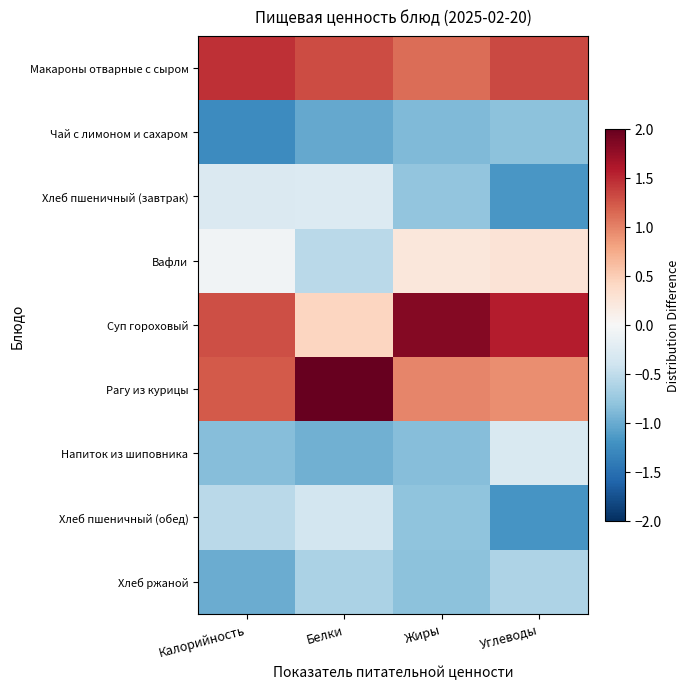

Reading left to right, extract all data points from this chart.

Макароны отварные с сыром: Калорийность=1.5	Белки=1.3	Жиры=1.1	Углеводы=1.3
Чай с лимоном и сахаром: Калорийность=-1.3	Белки=-1.0	Жиры=-0.9	Углеводы=-0.8
Хлеб пшеничный (завтрак): Калорийность=-0.3	Белки=-0.3	Жиры=-0.8	Углеводы=-1.2
Вафли: Калорийность=-0.1	Белки=-0.5	Жиры=0.2	Углеводы=0.3
Суп гороховый: Калорийность=1.3	Белки=0.4	Жиры=1.8	Углеводы=1.6
Рагу из курицы: Калорийность=1.2	Белки=2.1	Жиры=1.0	Углеводы=0.9
Напиток из шиповника: Калорийность=-0.8	Белки=-1.0	Жиры=-0.8	Углеводы=-0.3
Хлеб пшеничный (обед): Калорийность=-0.5	Белки=-0.4	Жиры=-0.8	Углеводы=-1.2
Хлеб ржаной: Калорийность=-1.0	Белки=-0.6	Жиры=-0.8	Углеводы=-0.6